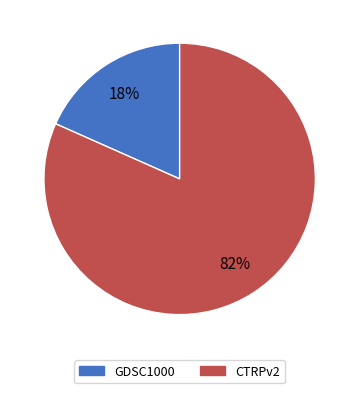

Which slice is the smallest?

GDSC1000